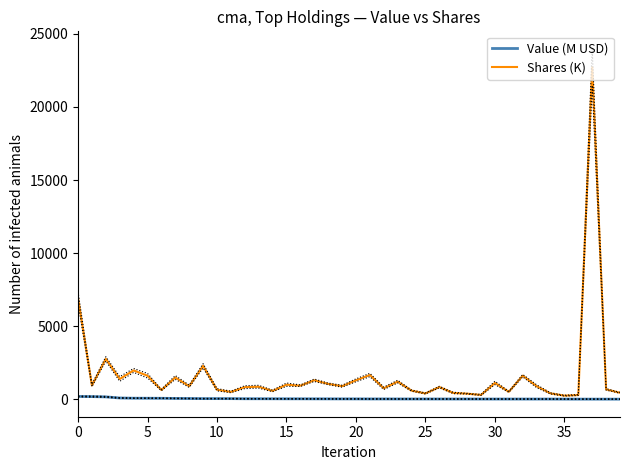

What is the difference between the second highest and second lowest values in the Value (M USD) series?

173.9